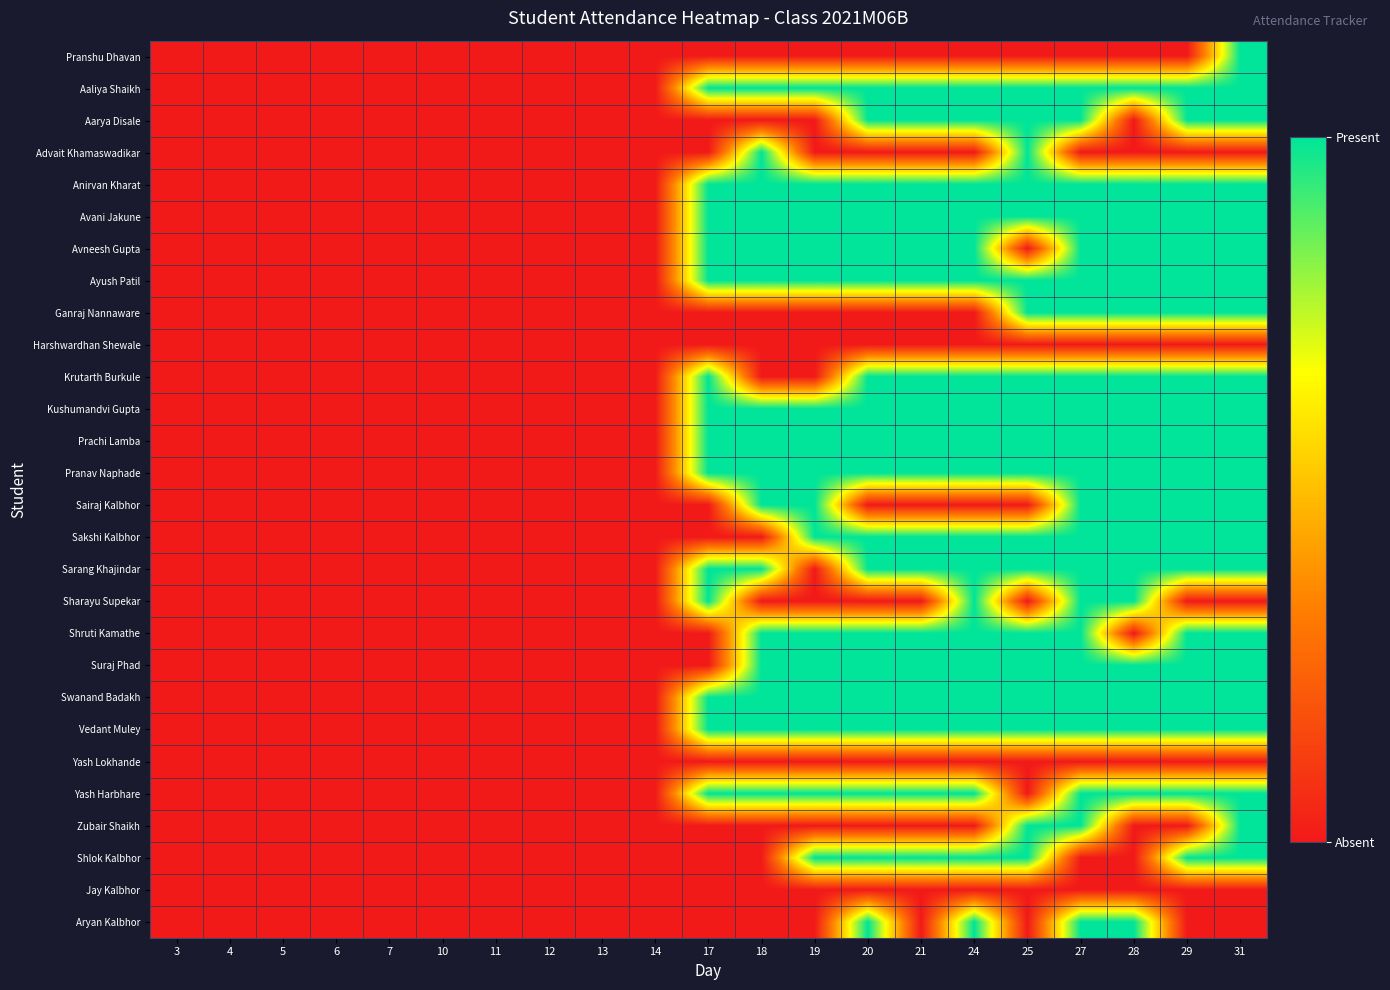

Which category has the lowest value across all series?

3